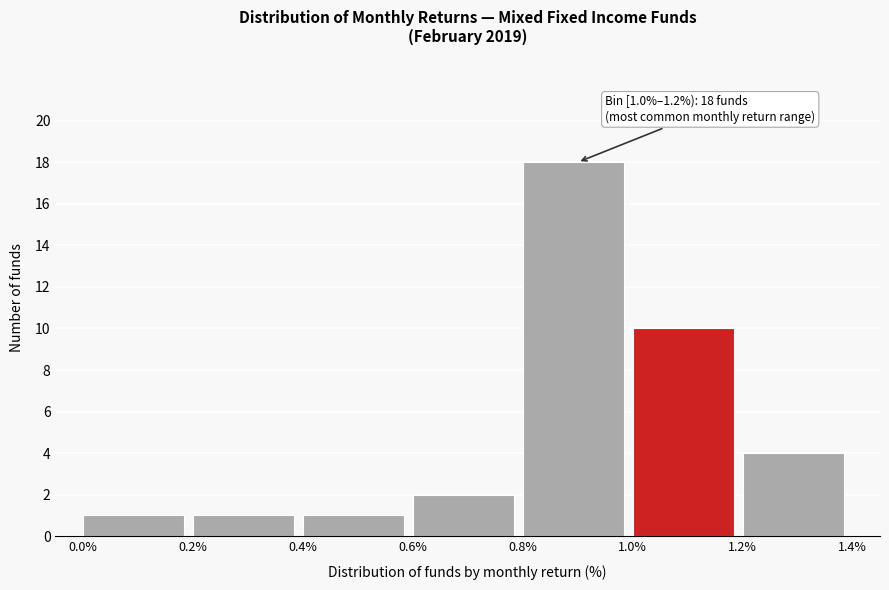

Over which range of the x-axis is the bar tallest?

0.8% to 1.0%